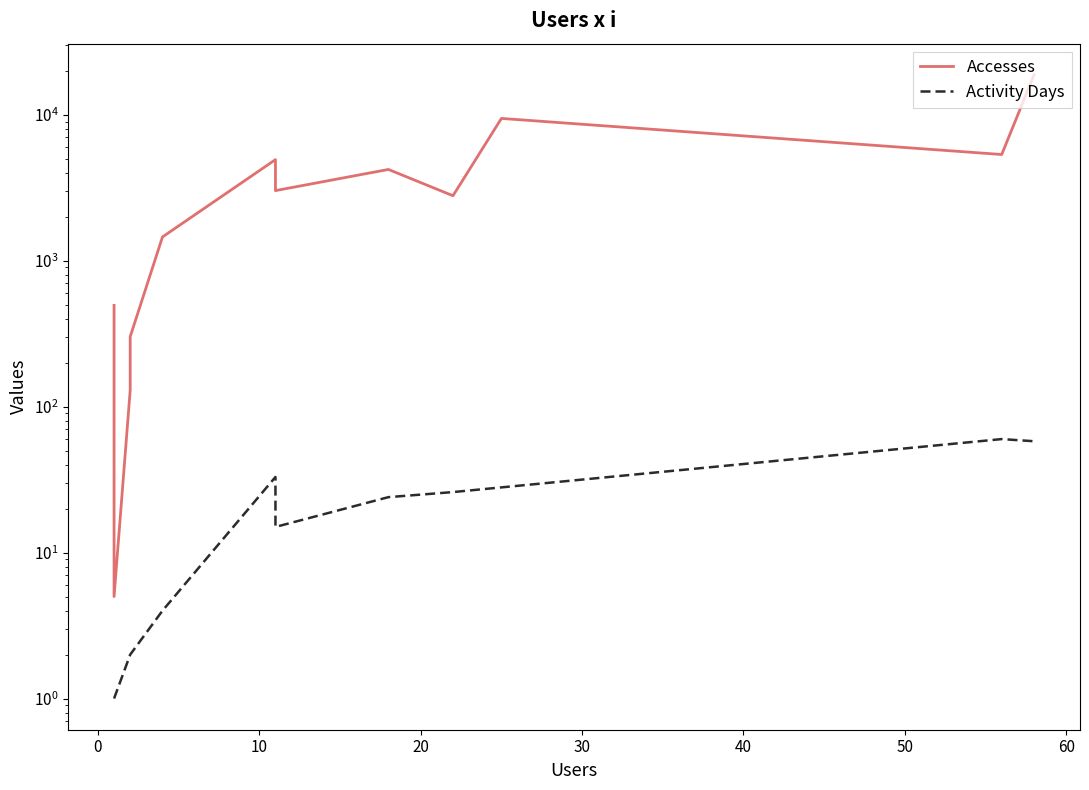

What is the greatest value displayed?

18812